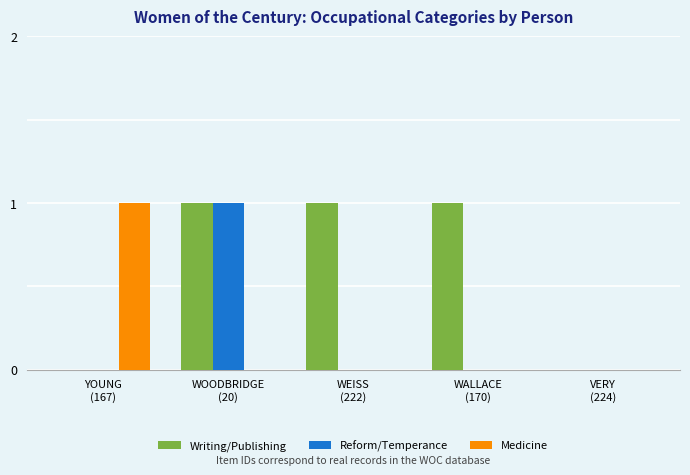

Is the value of Reform/Temperance at WALLACE
(170) greater than the value of Writing/Publishing at WEISS
(222)?

No